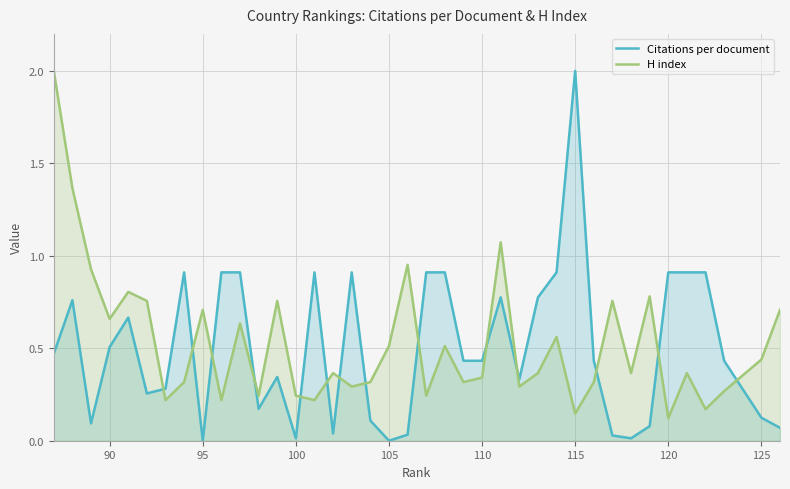

How many interior local valleys does the Citations per document series have?

9